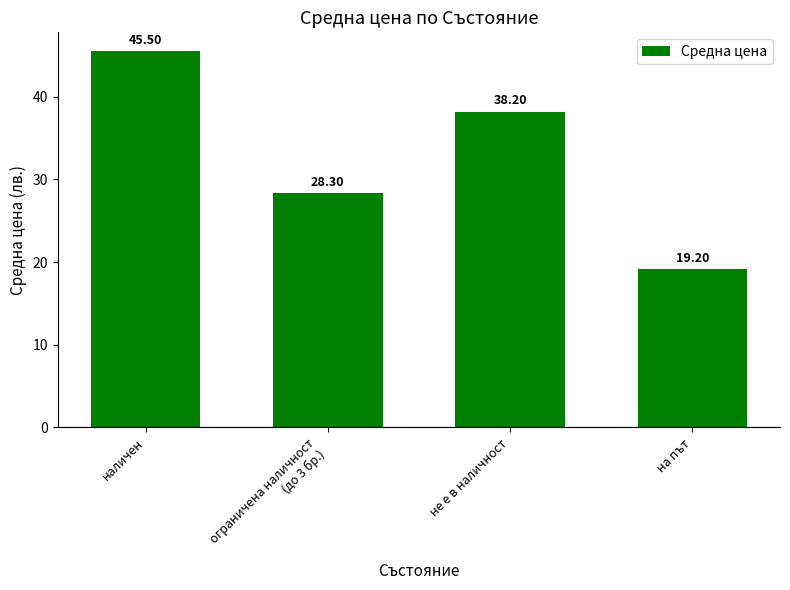

Does the chart contain stacked bars?

No